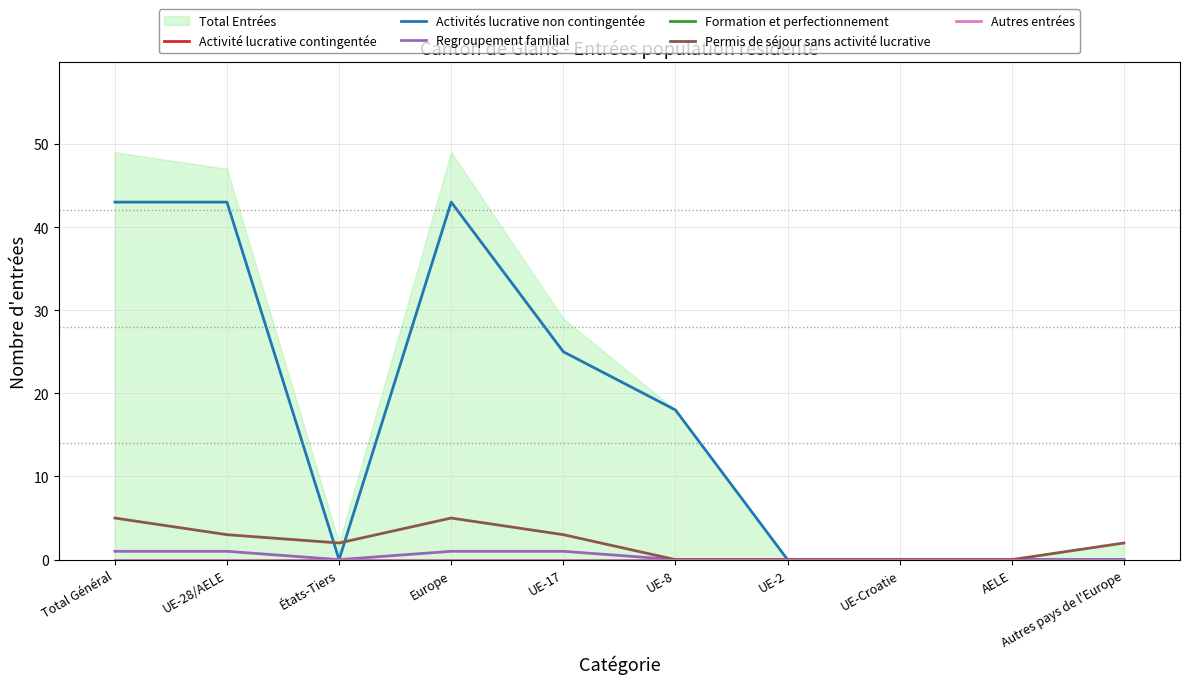

What is the difference between the highest and lowest values at Autres pays de l'Europe?

2